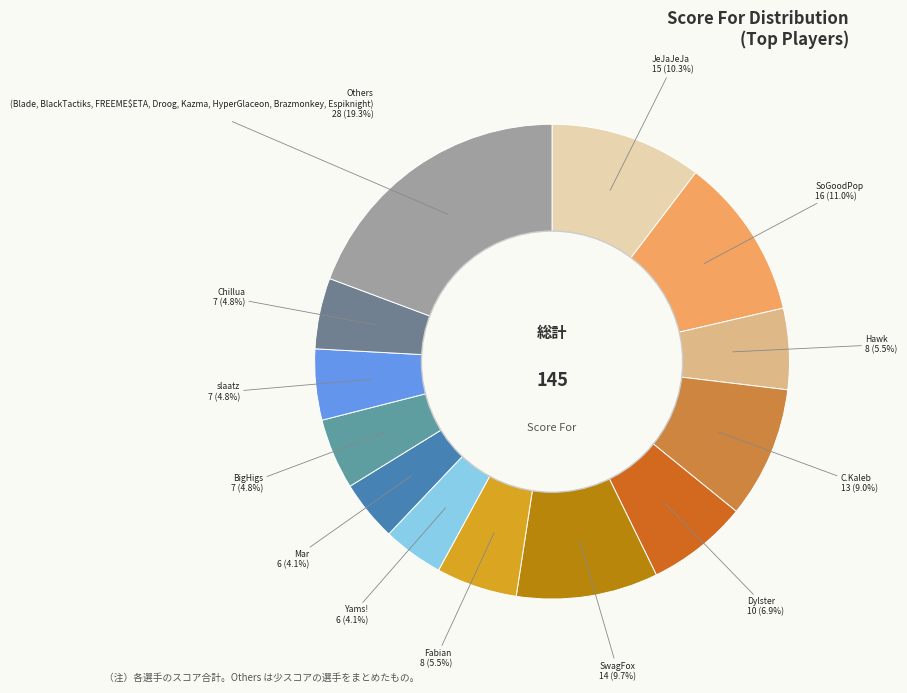

How many segments does this pie chart have?

13